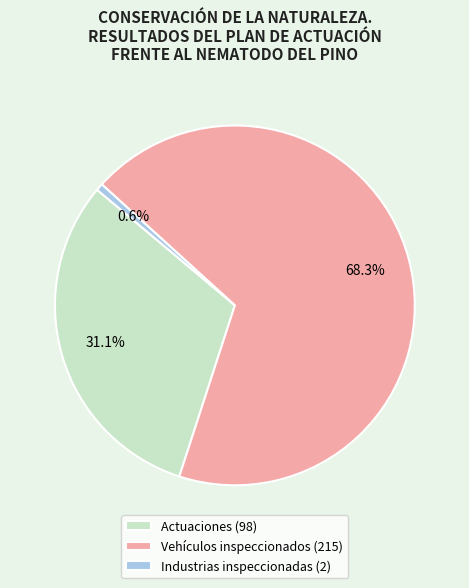

Rank the categories by value from lowest to highest.

Industrias inspeccionadas, Actuaciones, Vehículos inspeccionados